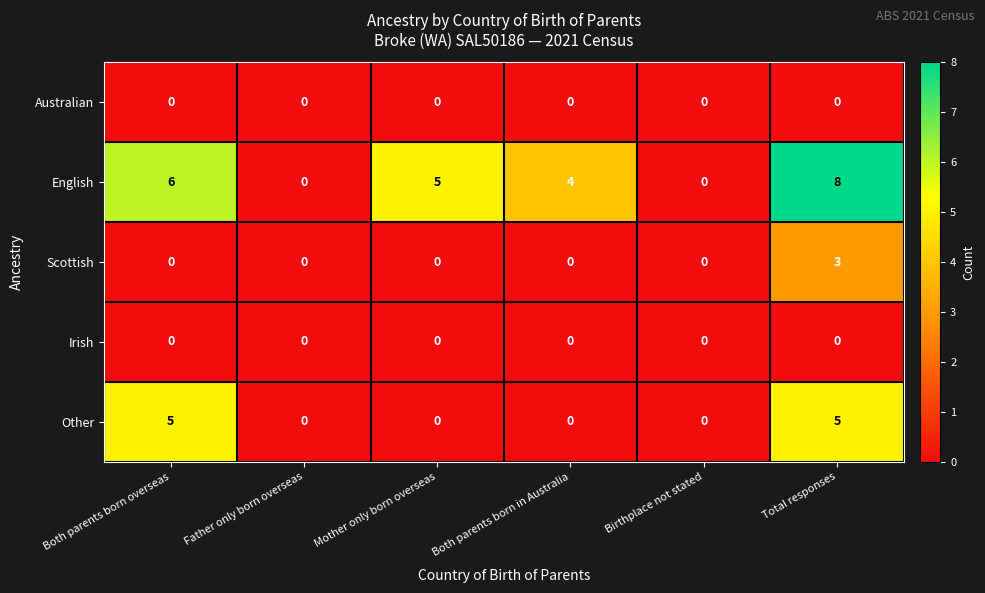

How many distinct data groups are displayed?

5